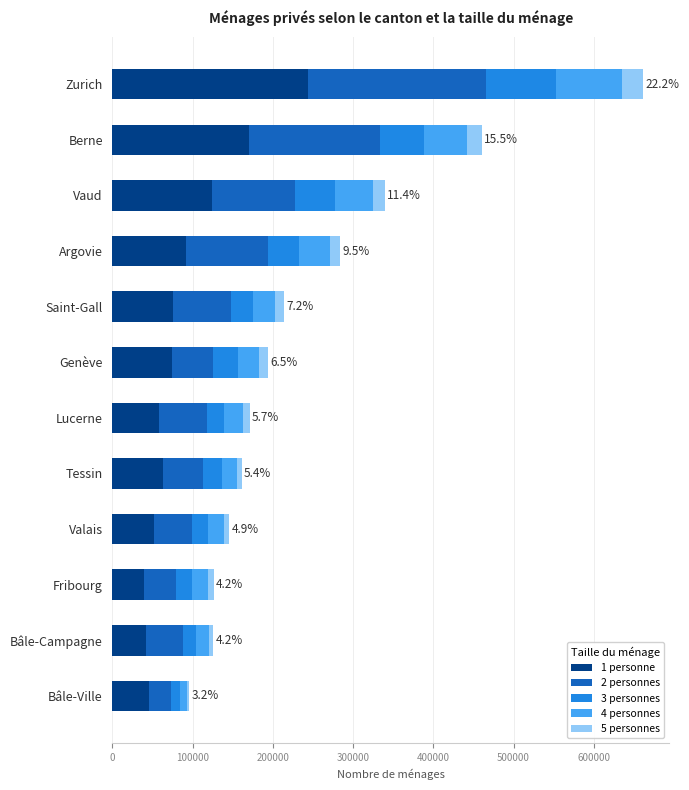

The value of 1 personne at Saint-Gall is 133161. True or false?

False